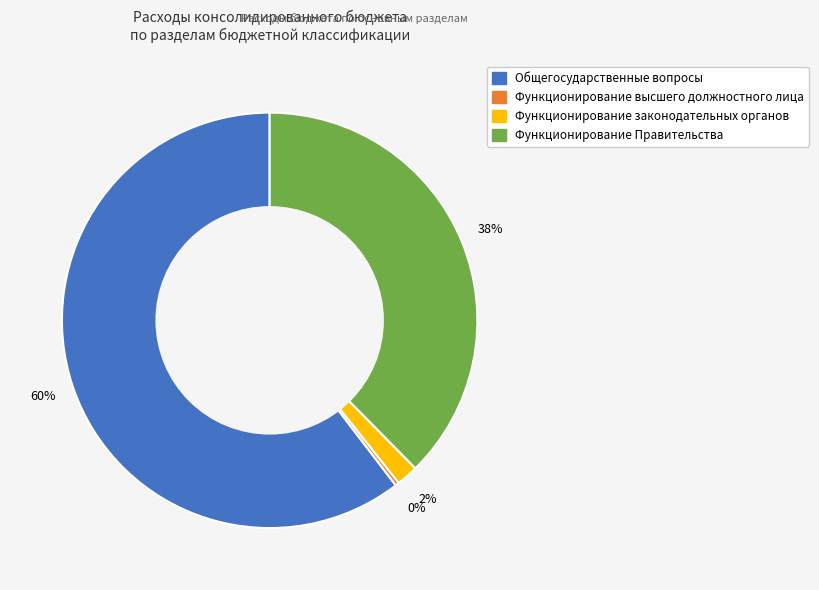

Is the sum of Функционирование законодательных органов and Функционирование Правительства greater than half?

No